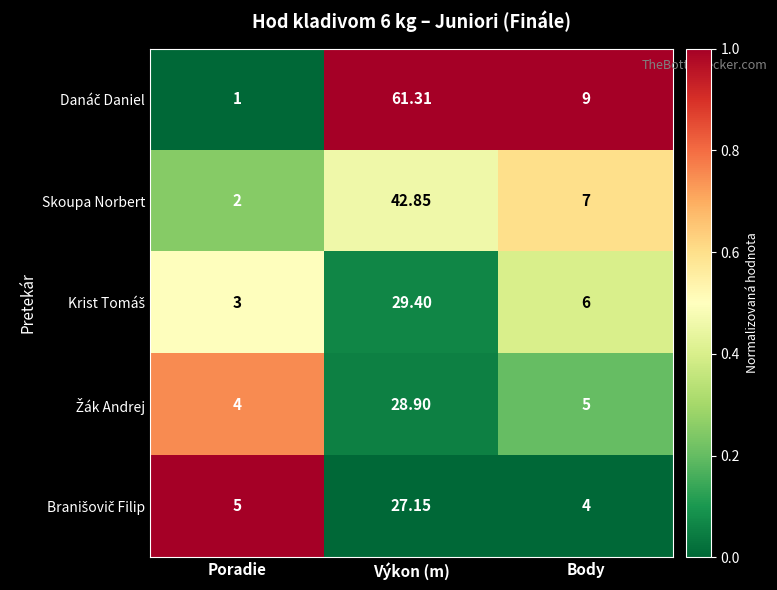

At which category is the sum across all series the highest?

Výkon (m)